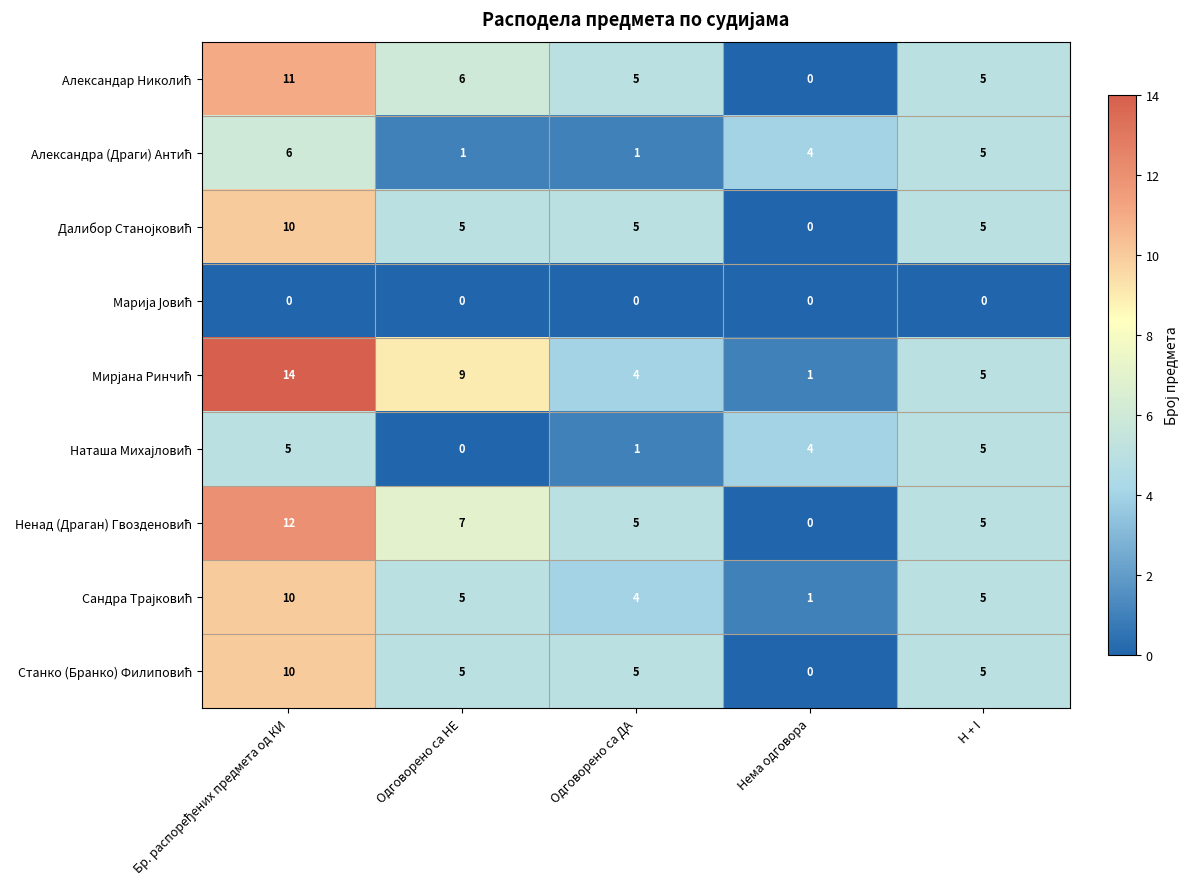

What is the greatest value displayed?

14